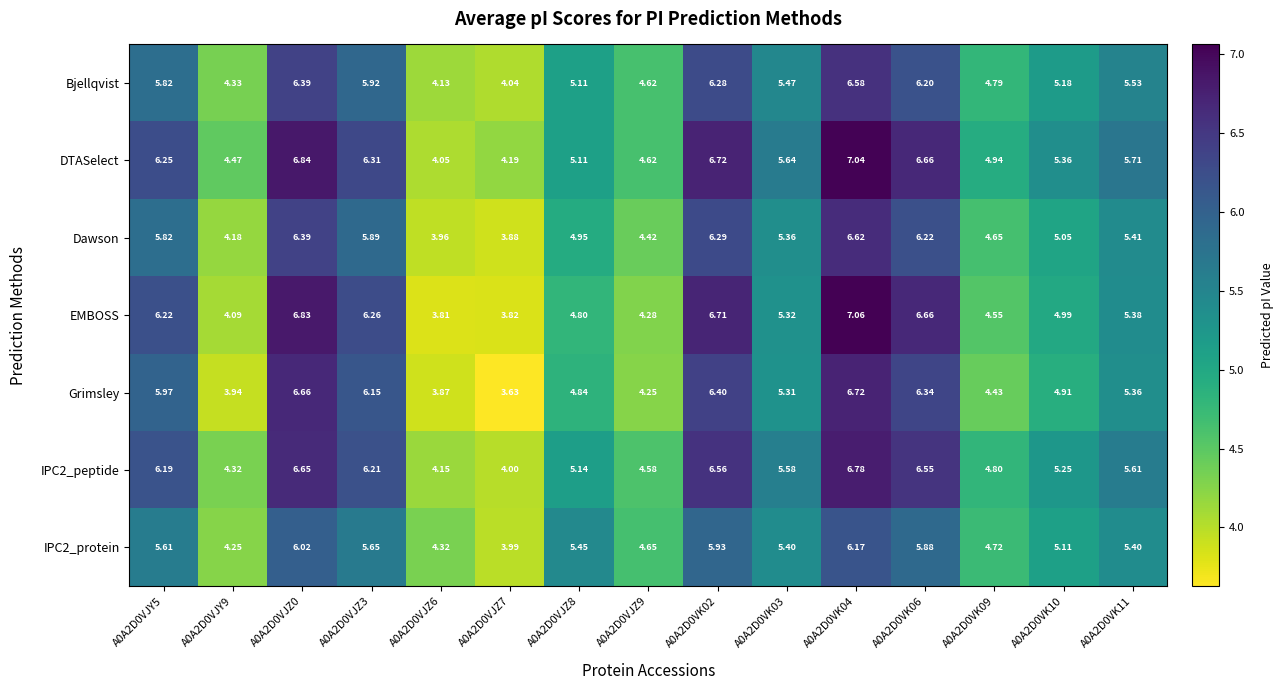

Rank the series at A0A2D0VK11 from lowest to highest value.

Grimsley, EMBOSS, IPC2_protein, Dawson, Bjellqvist, IPC2_peptide, DTASelect